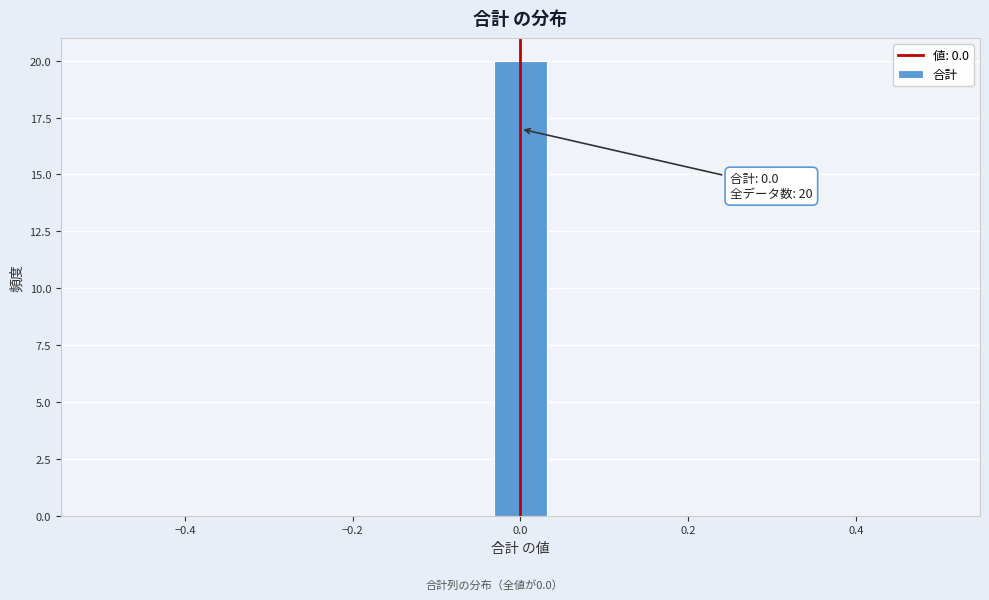

Around what value on the x-axis is the tallest bar? Give the approximate position of its centre, as read against the axis.

0.00